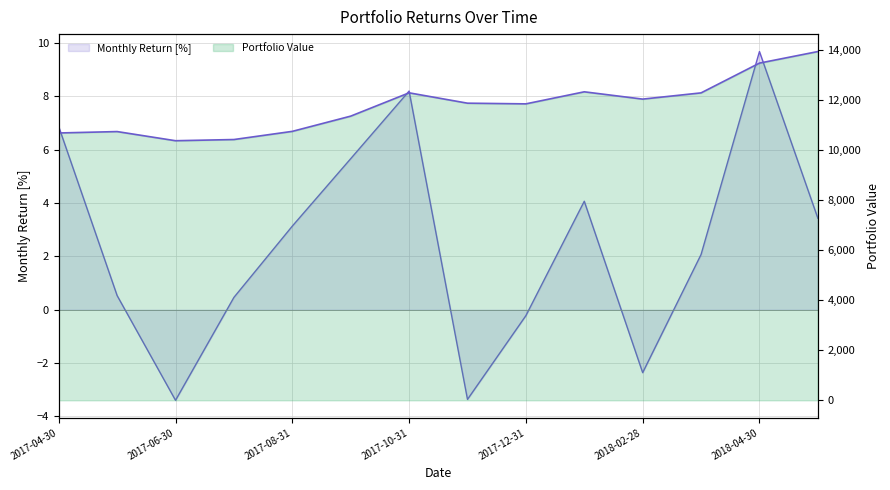

Where is Portfolio Value nearest to the value 12159?

10